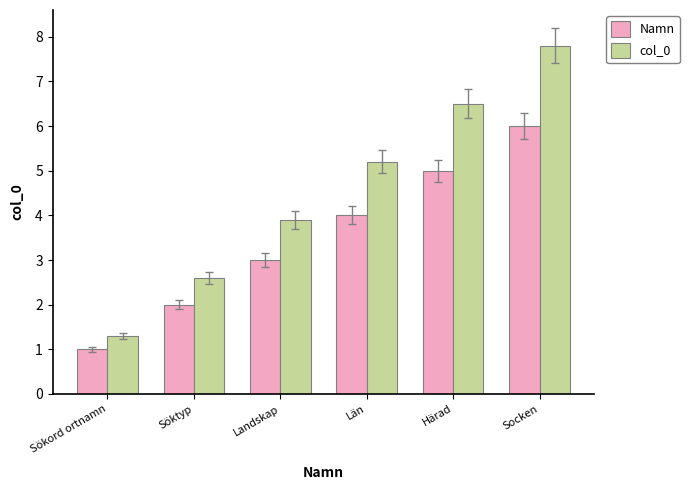

List the series in order of their overall mean, lowest first.

Namn, col_0